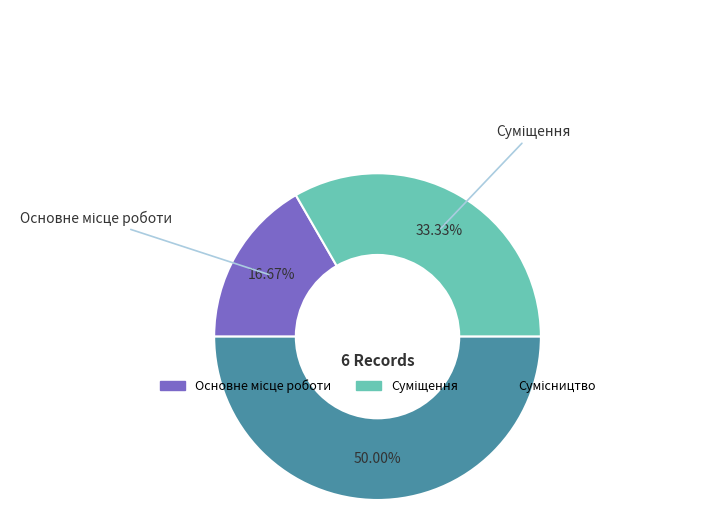

How many slices are in this pie chart?

3